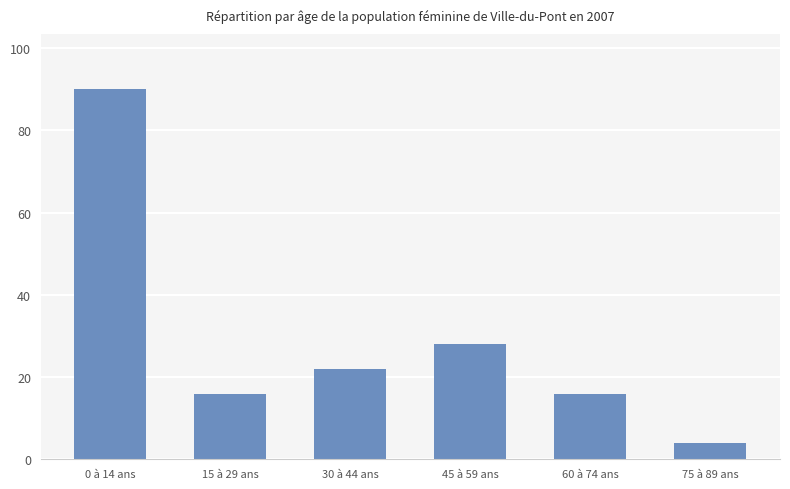

How many bars are there in total?

6